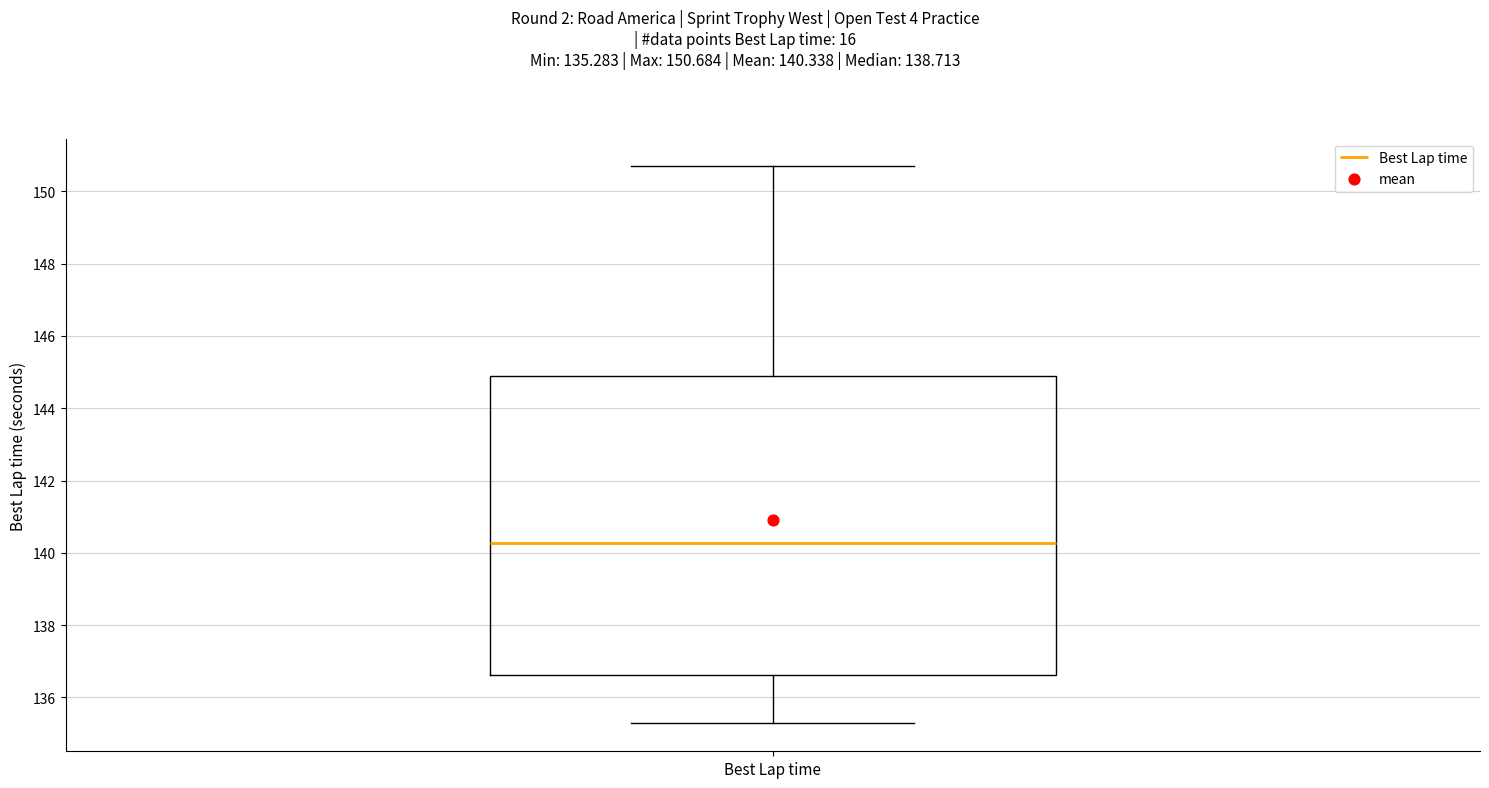

Transcribe this box plot: give where the median line is, the range the box spans, and where the two whiskers end, as read against the y-axis. The values are not printed on the chart, so give them approximately, as read against the axis.

median 140.2, box 136.6 to 144.8, whiskers 135.2 to 150.6